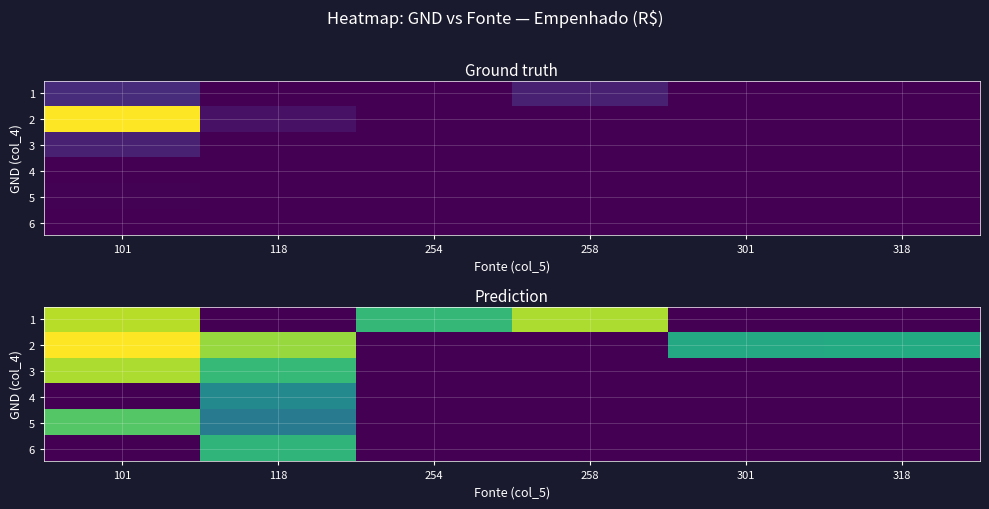

The 1 series shows 17.0 at 101. True or false?

True